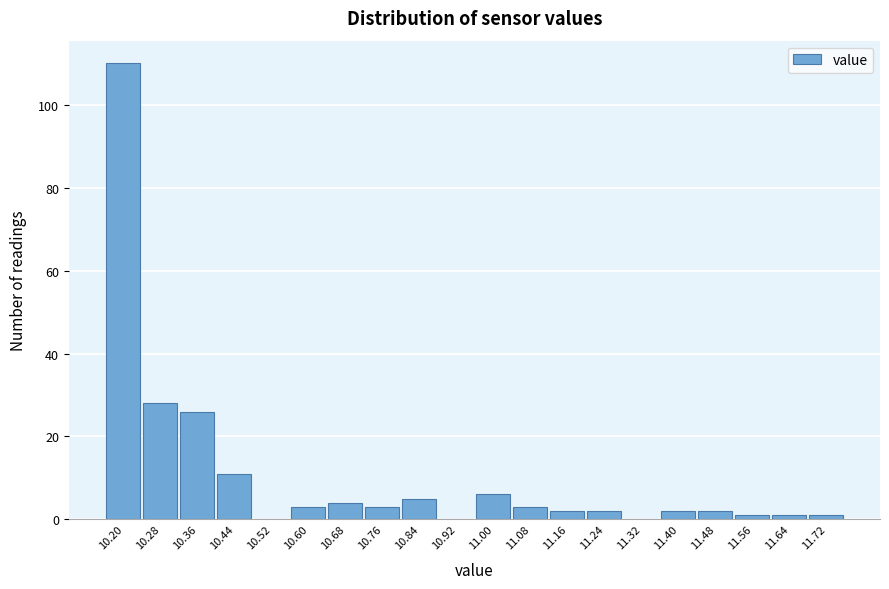

Reading right to left, extract all data points from this chart.

11.72=1	11.64=1	11.56=1	11.48=2	11.40=2	11.32=0	11.24=2	11.16=2	11.08=3	11.00=6	10.92=0	10.84=5	10.76=3	10.68=4	10.60=3	10.52=0	10.44=11	10.36=26	10.28=28	10.20=110